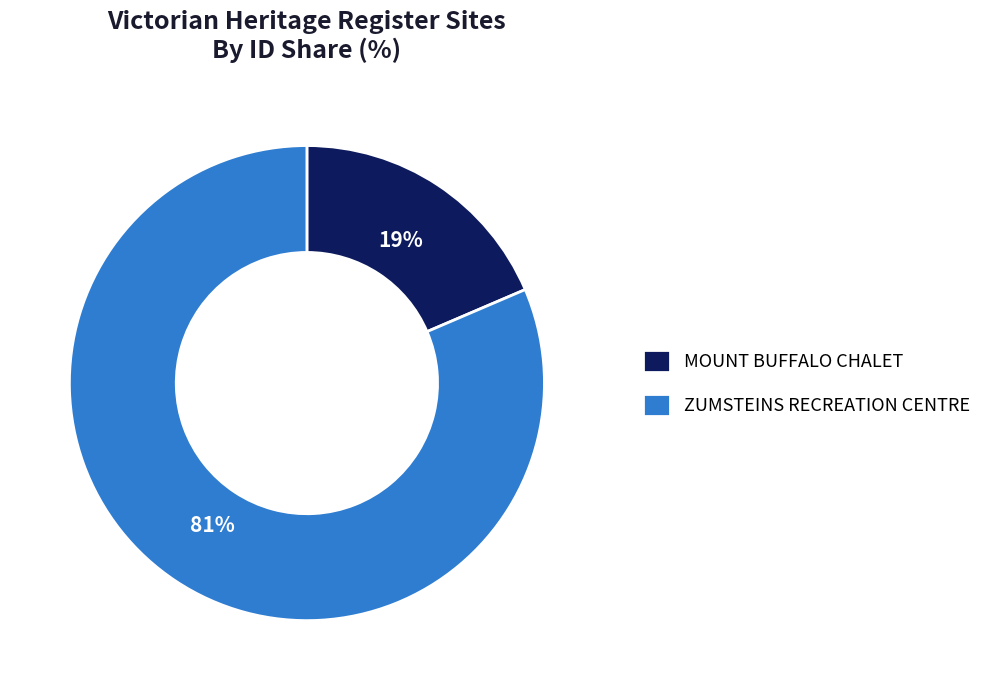

Is the sum of MOUNT BUFFALO CHALET and ZUMSTEINS RECREATION CENTRE greater than half?

Yes